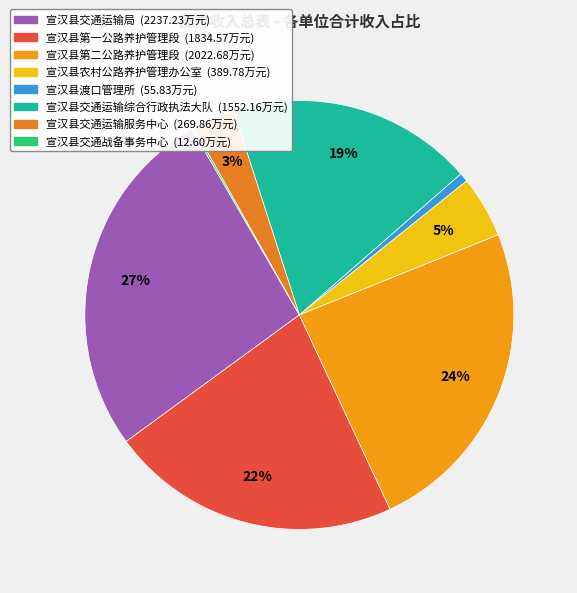

To the nearest percent, what is the difference between the 宣汉县交通运输局 and 宣汉县农村公路养护管理办公室 slice percentages?

22%